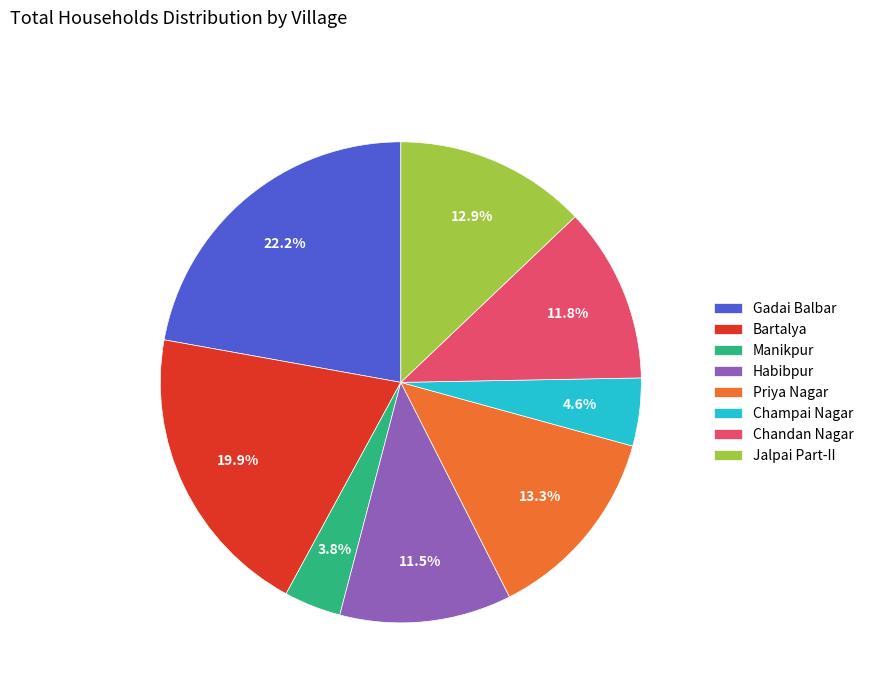

Does any single category account for the majority?

No